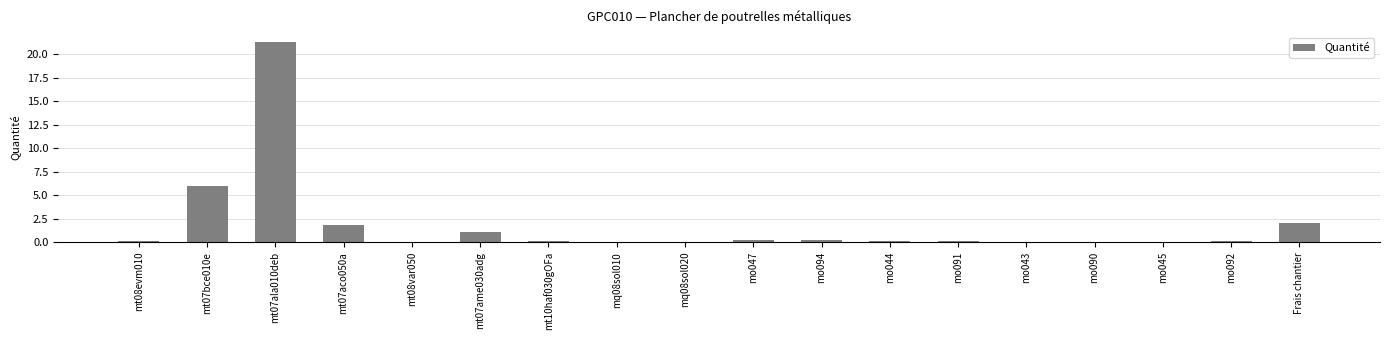

Approximately how many times larger is the value at mt07bce010e compared to mt07aco050a?

3.3